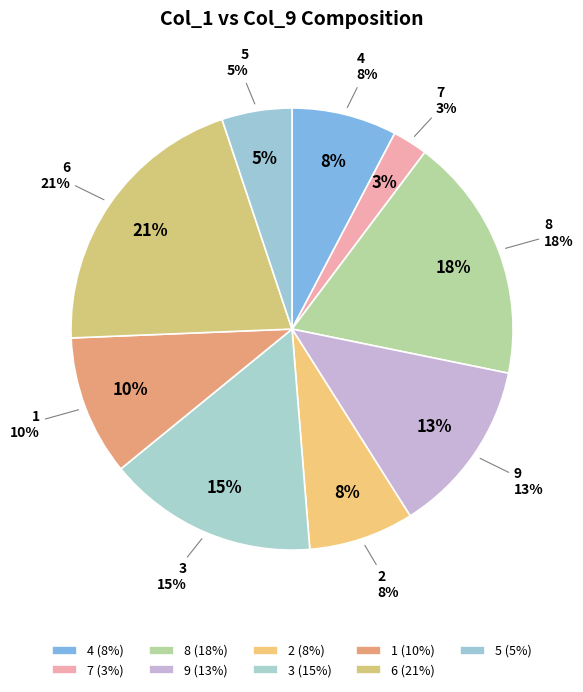

How many segments does this pie chart have?

9